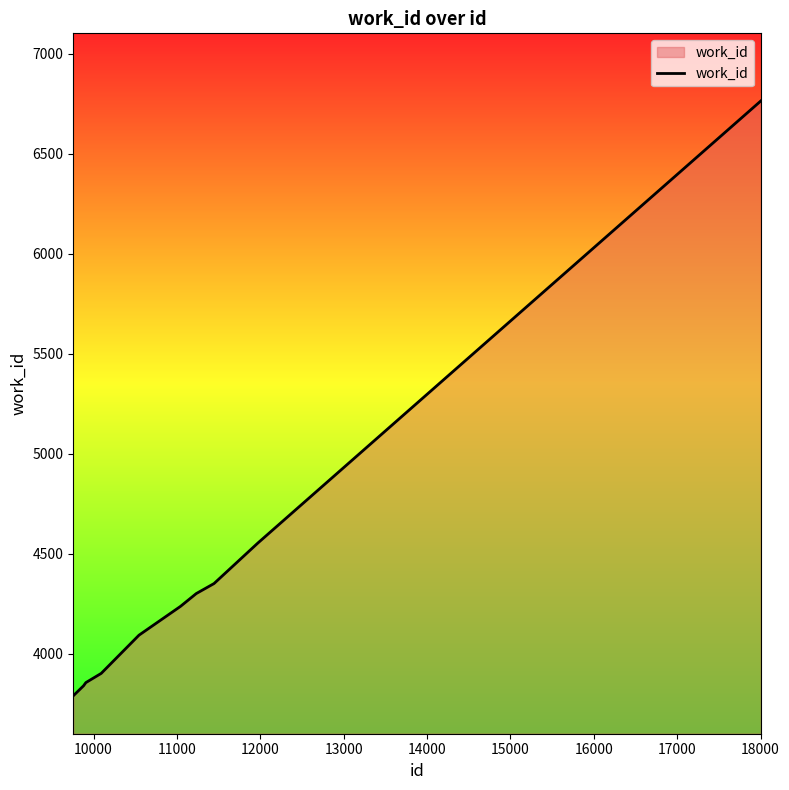

What is the maximum value shown in the chart?

6764